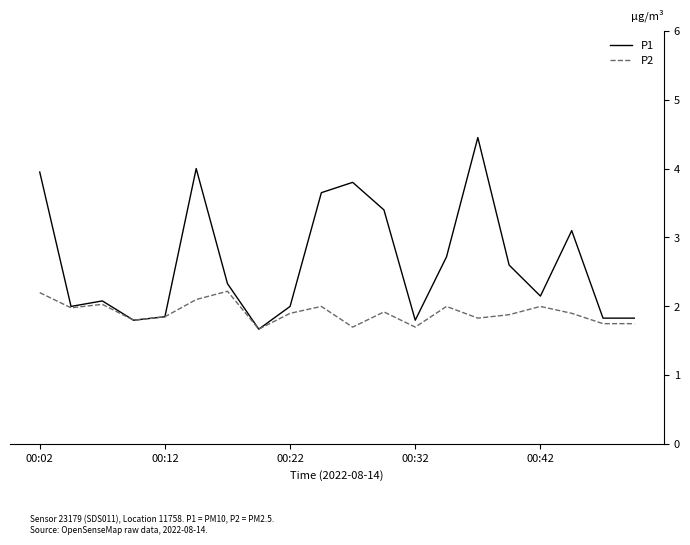

How many interior local peaks does the P2 series have?

6